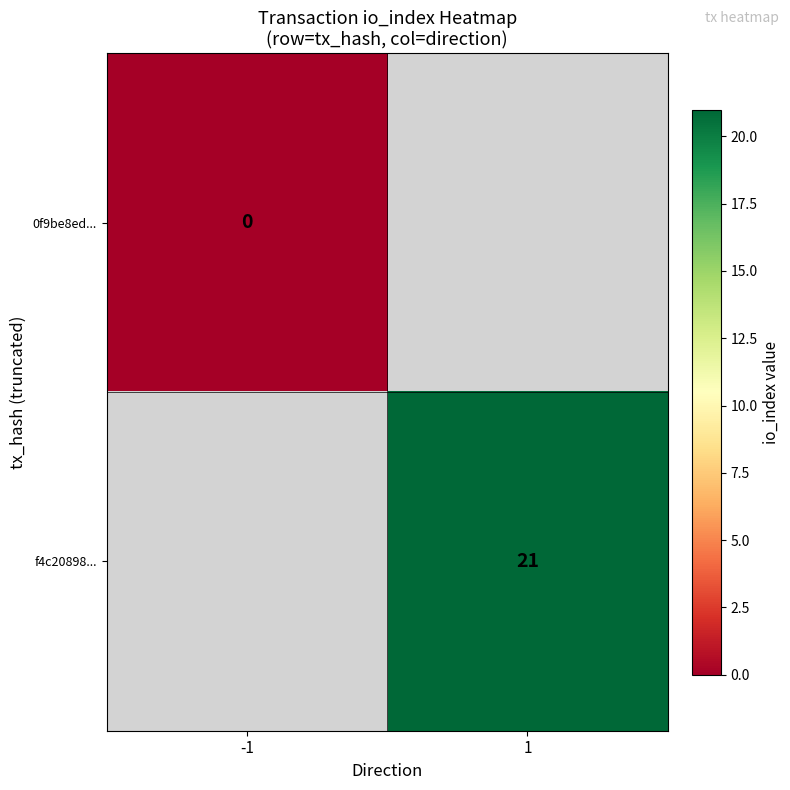

At how many categories does at least one series exceed 5?

1